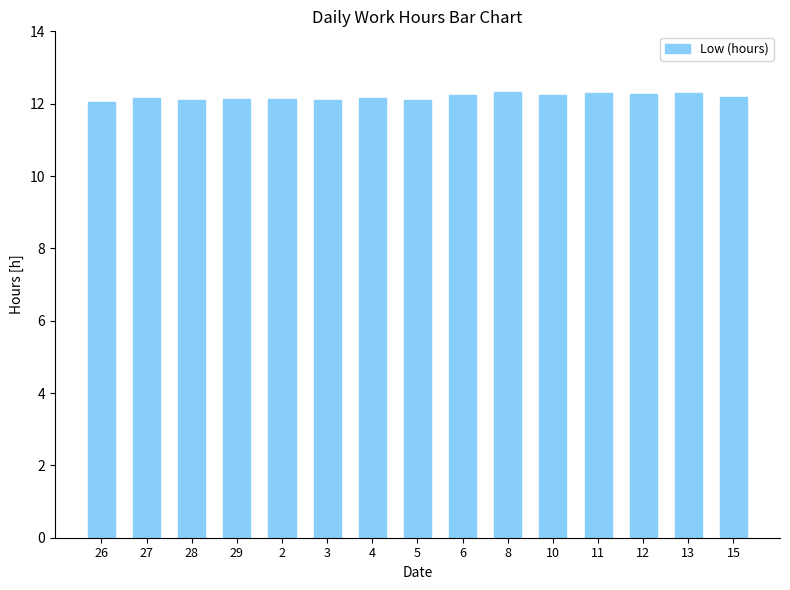

What is the minimum value shown in the chart?

12.0